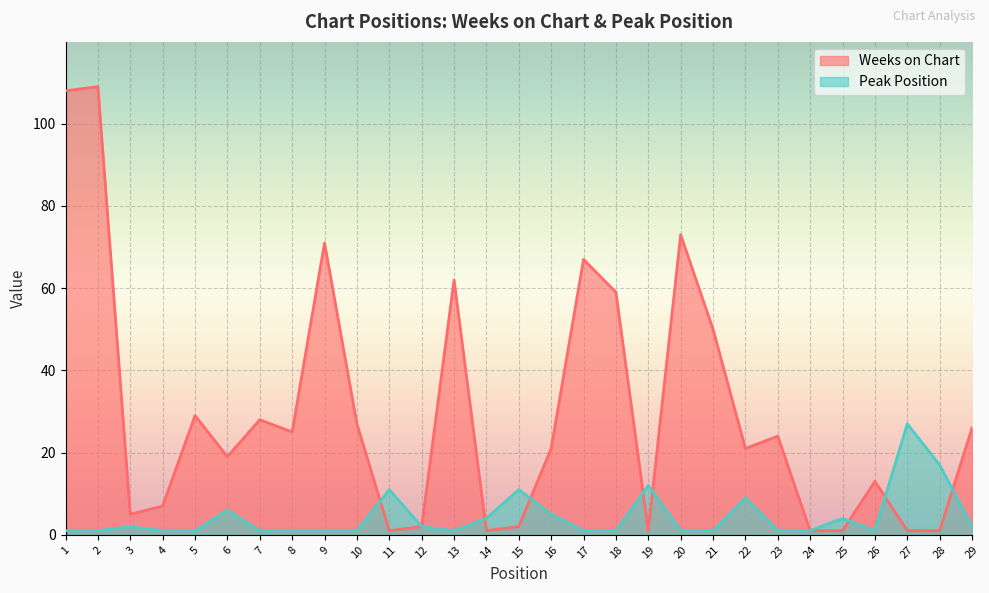

What are all the series names shown in the legend?

Weeks on Chart, Peak Position